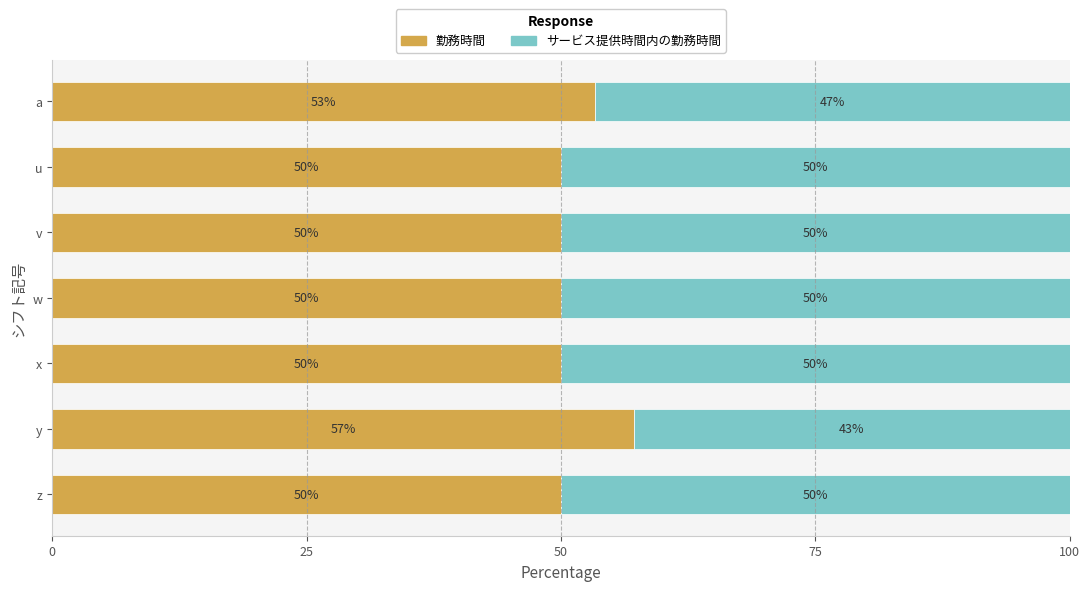

The value of 勤務時間 at x is 13.1. True or false?

False